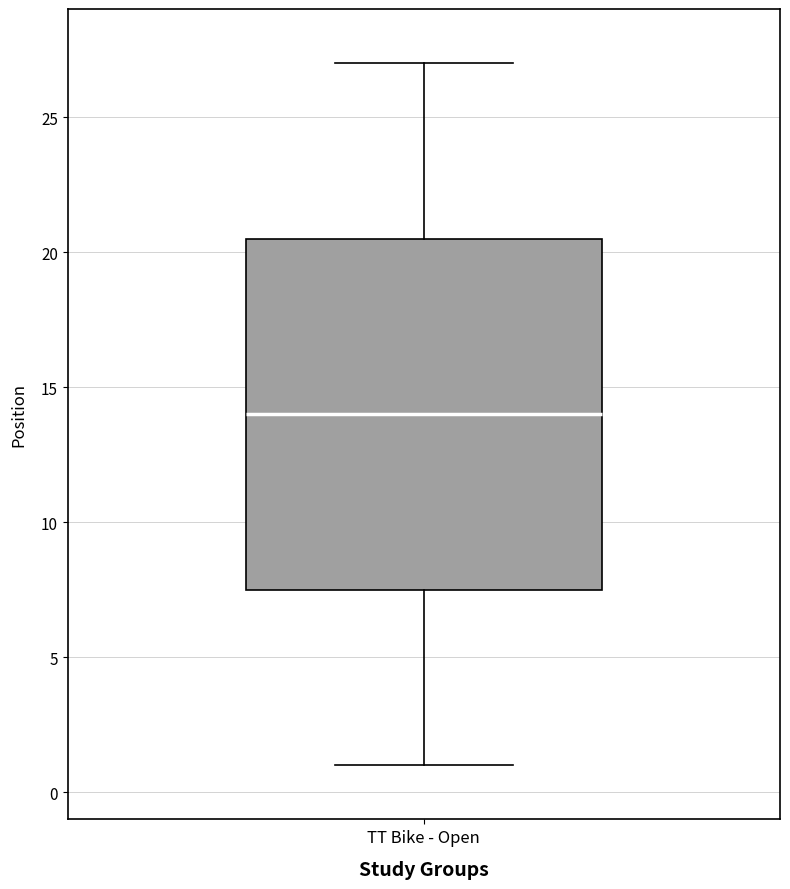

Where does the upper whisker of the box for TT Bike - Open end on the y-axis? The values are not printed on the chart, so give them approximately, as read against the axis.

27.0